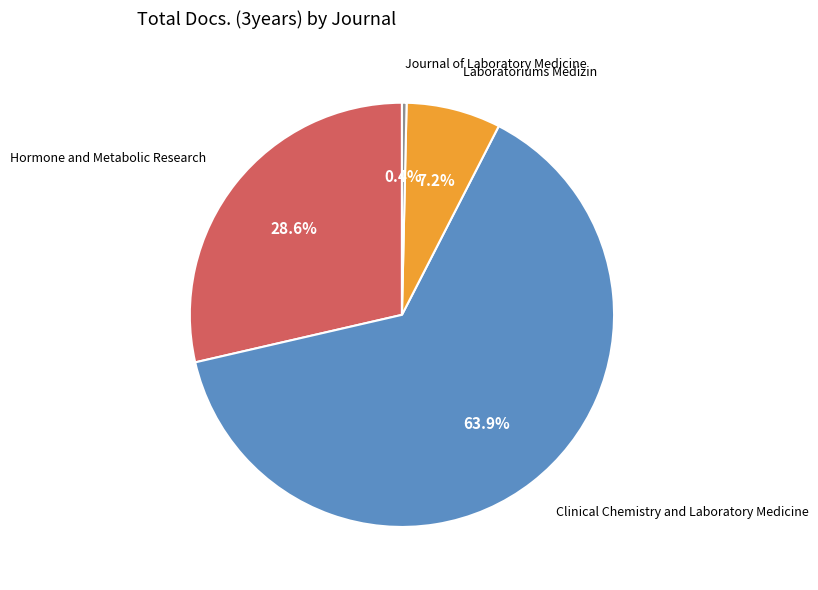

How many slices are in this pie chart?

4